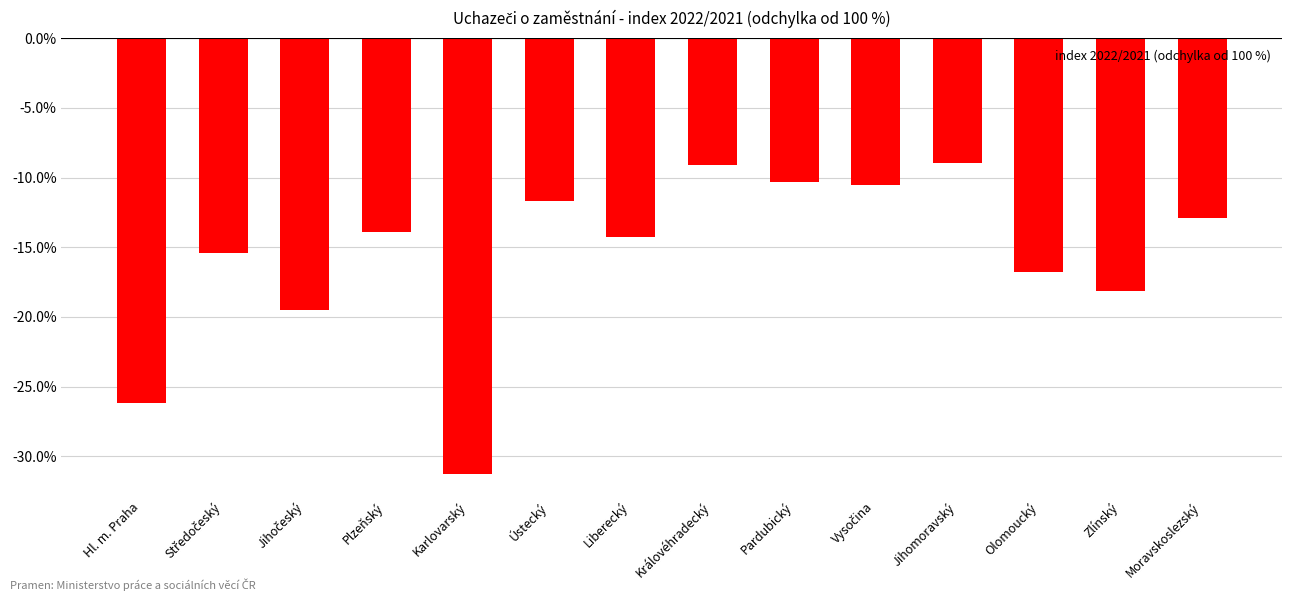

What is the maximum value shown in the chart?

-8.9